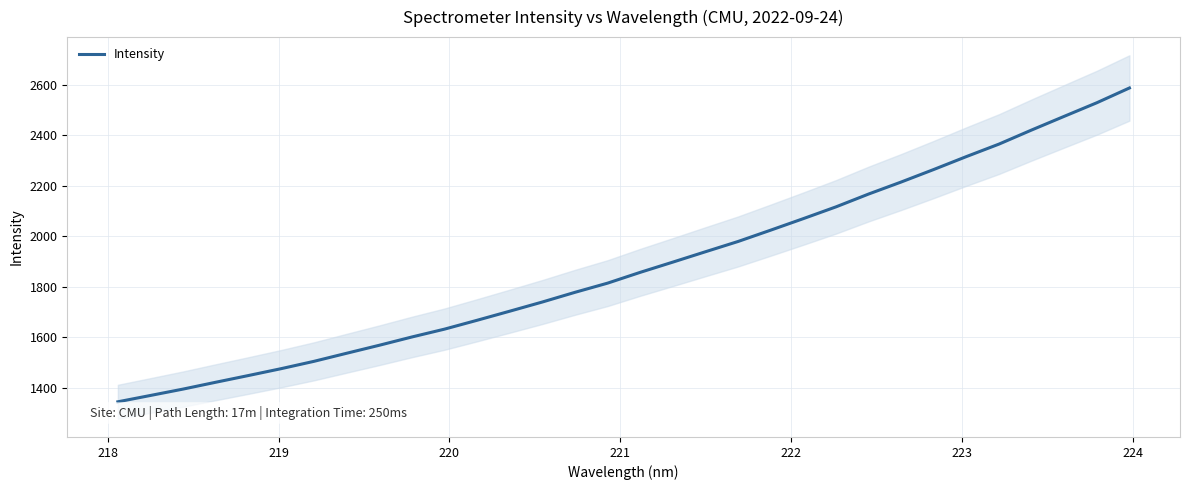

What is the maximum value for Intensity?

2586.9